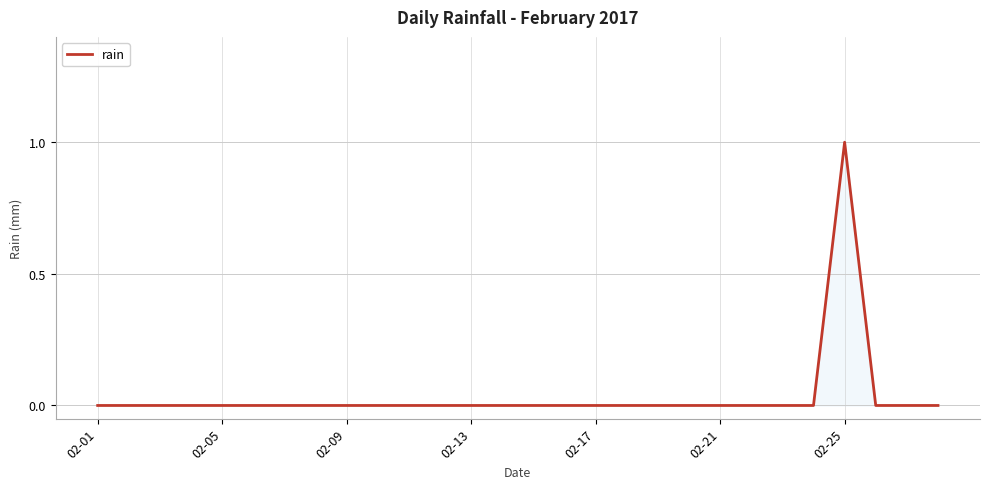

What is the difference between the maximum and minimum values?

1